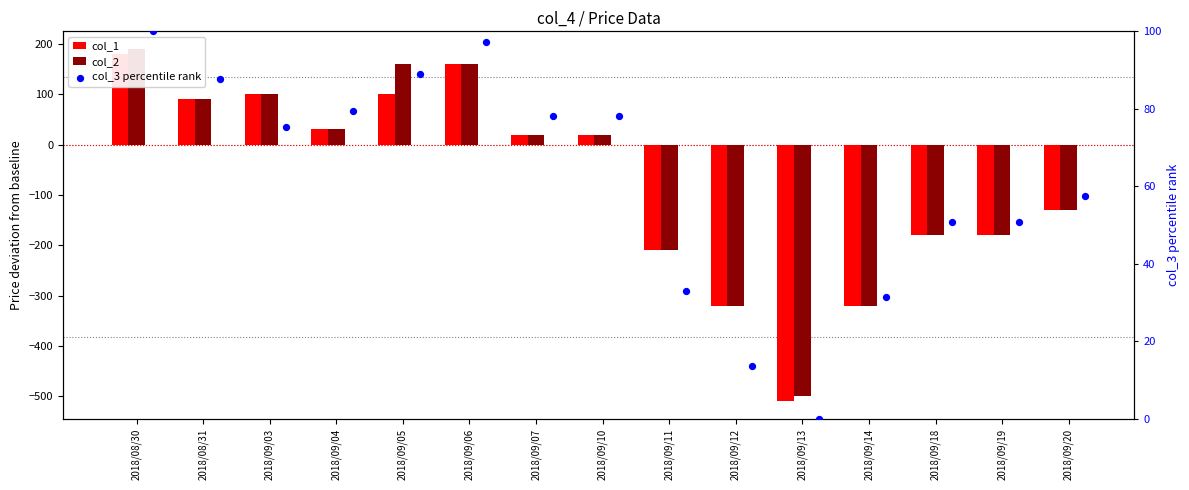

Which series has the widest spread of Y values?

col_1